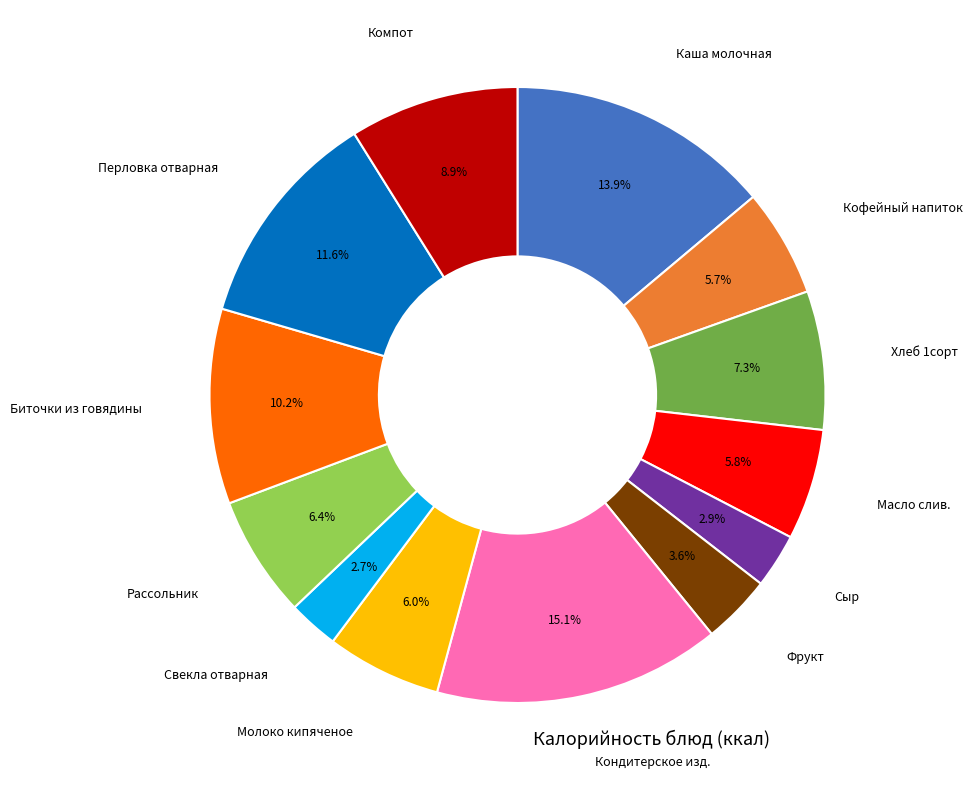

Is there any slice that represents more than half of the pie?

No